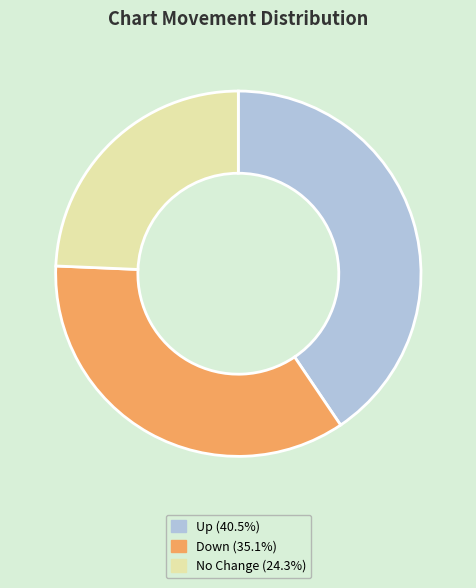

Does any single category account for the majority?

No